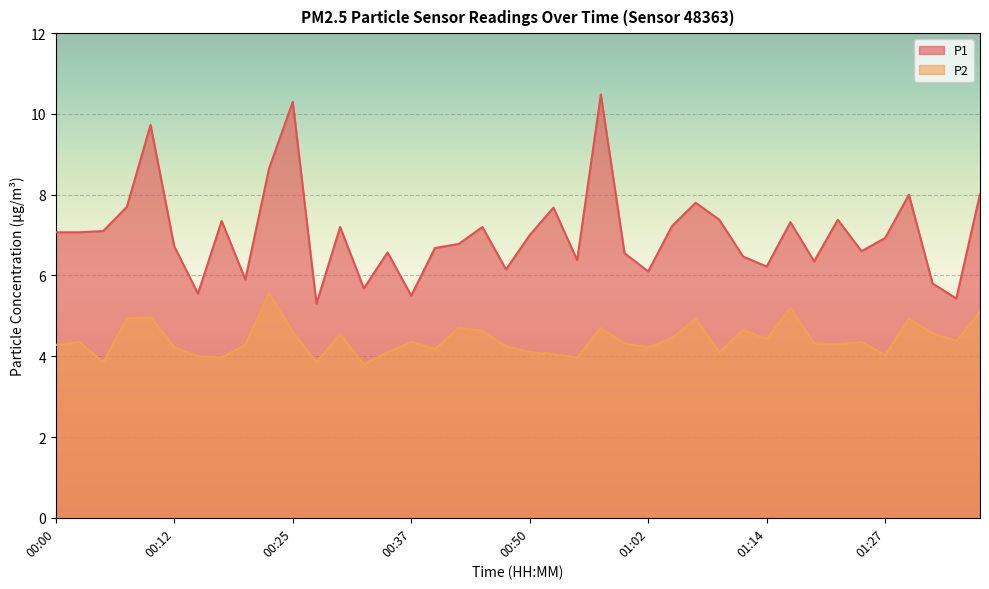

At which category does P1 reach its first local peak?

00:10